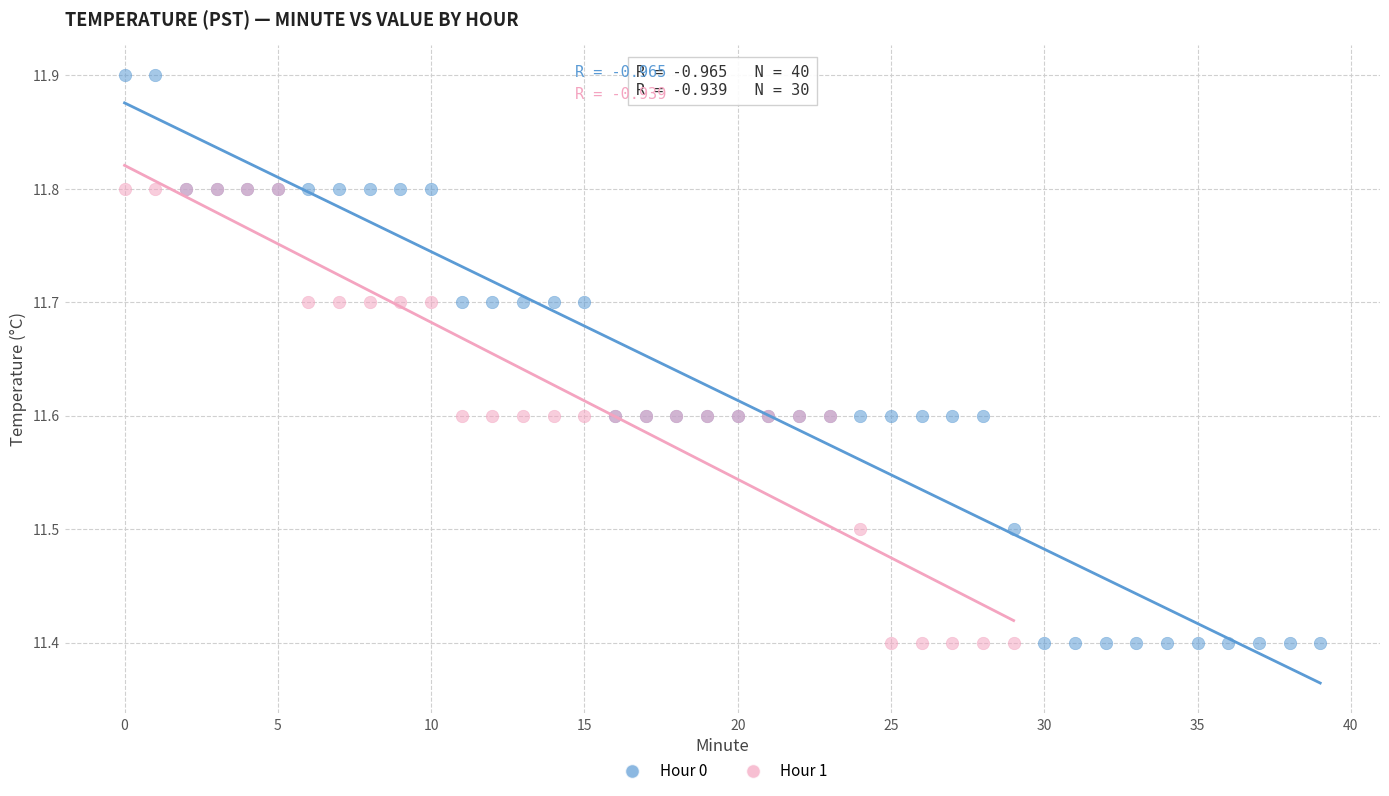

Which series reaches the maximum Y coordinate?

Hour 0